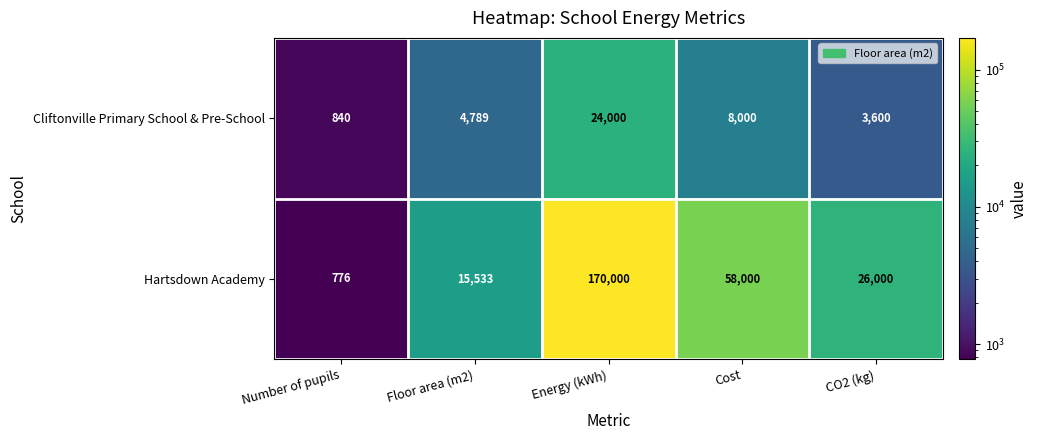

Rank the series by their maximum value, from highest to lowest.

Hartsdown Academy, Cliftonville Primary School & Pre-School